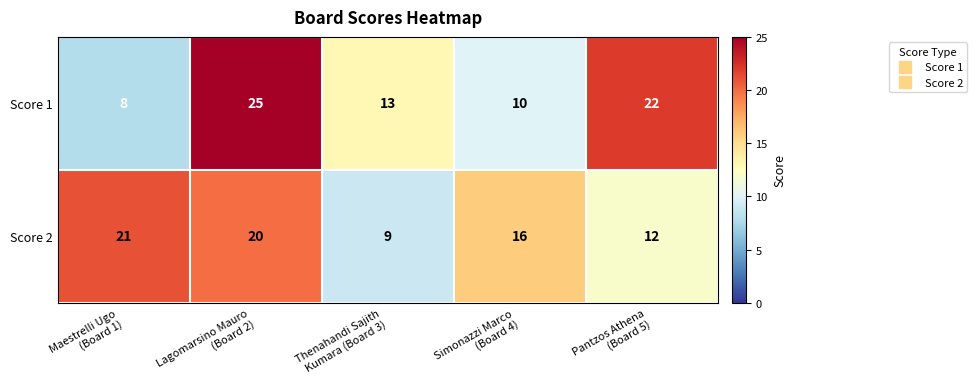

What is the difference between the maximum and second lowest values in the Score 1 series?

15